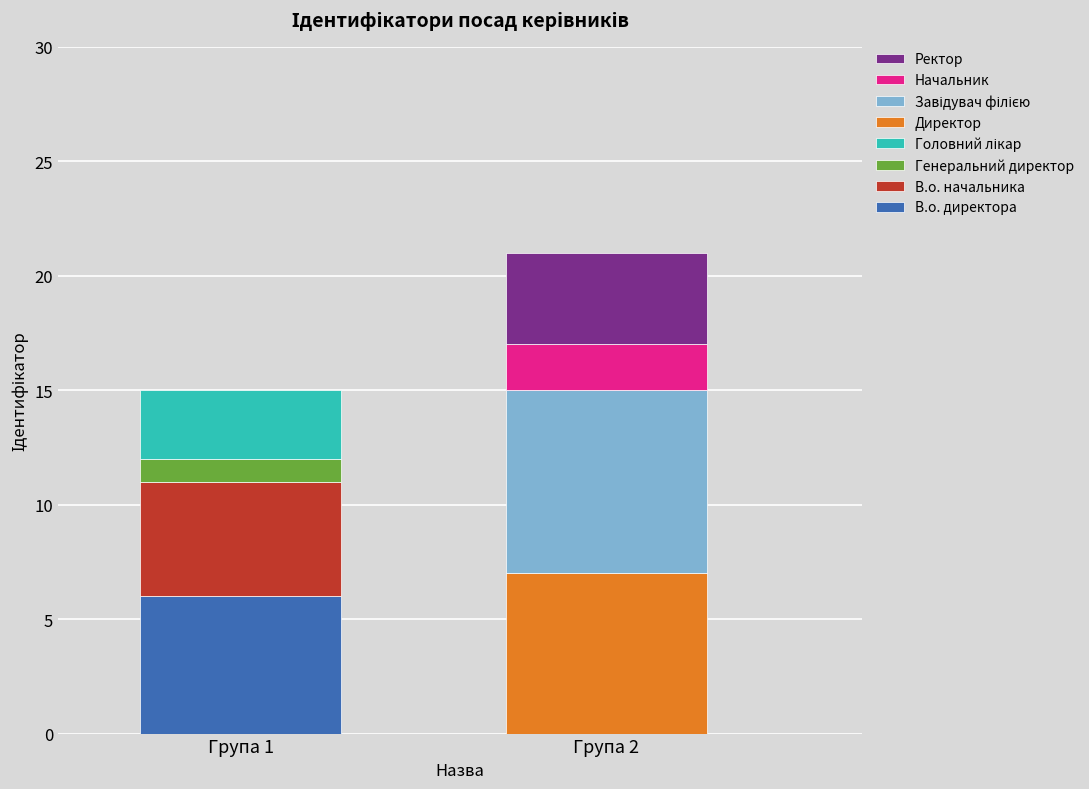

What is the change in value from В.о. начальника to Начальник?

-3